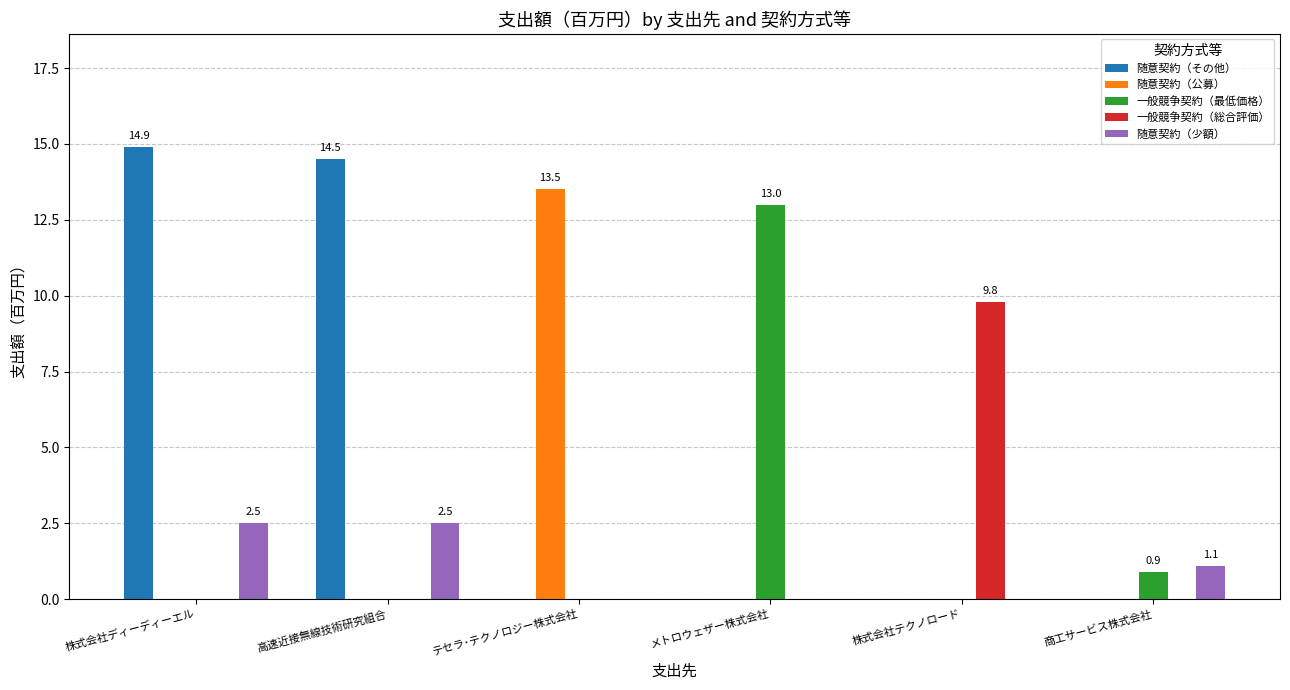

Which series has the widest spread of values?

随意契約（その他）